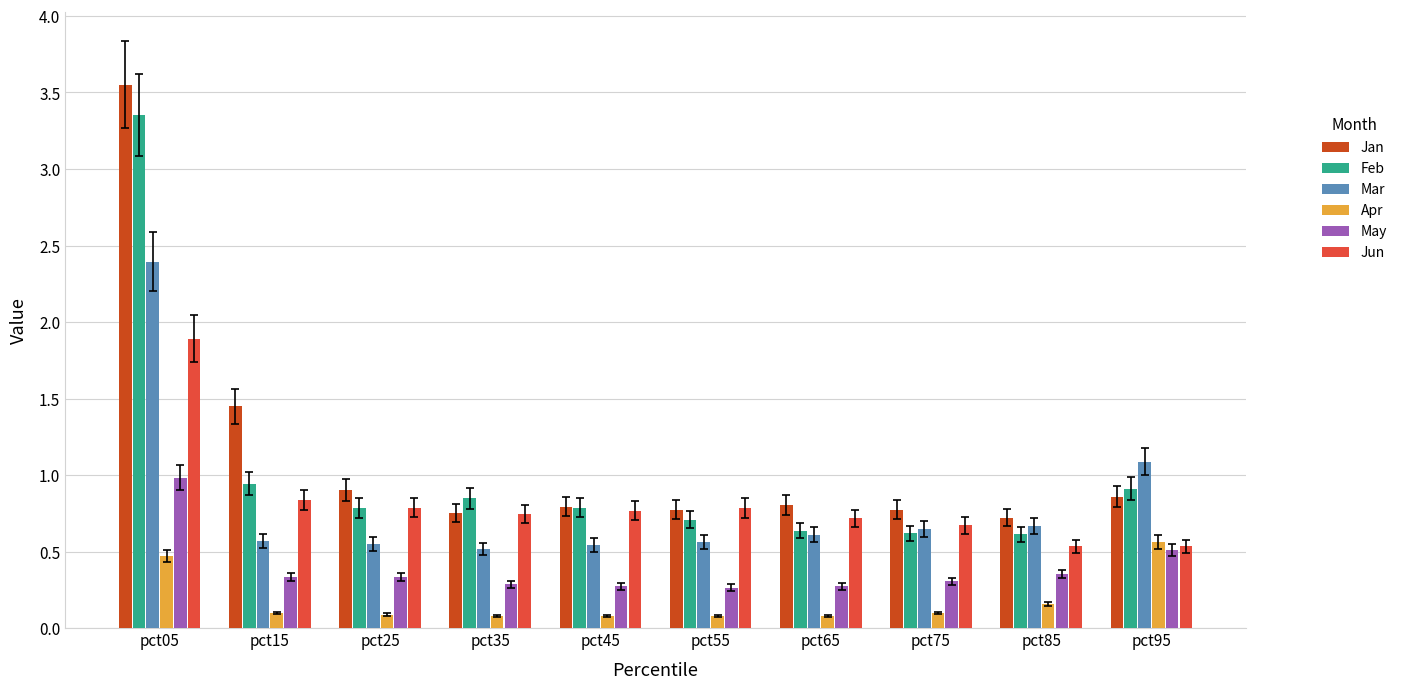

Is it true that Feb equals 0.2 at pct35?

False